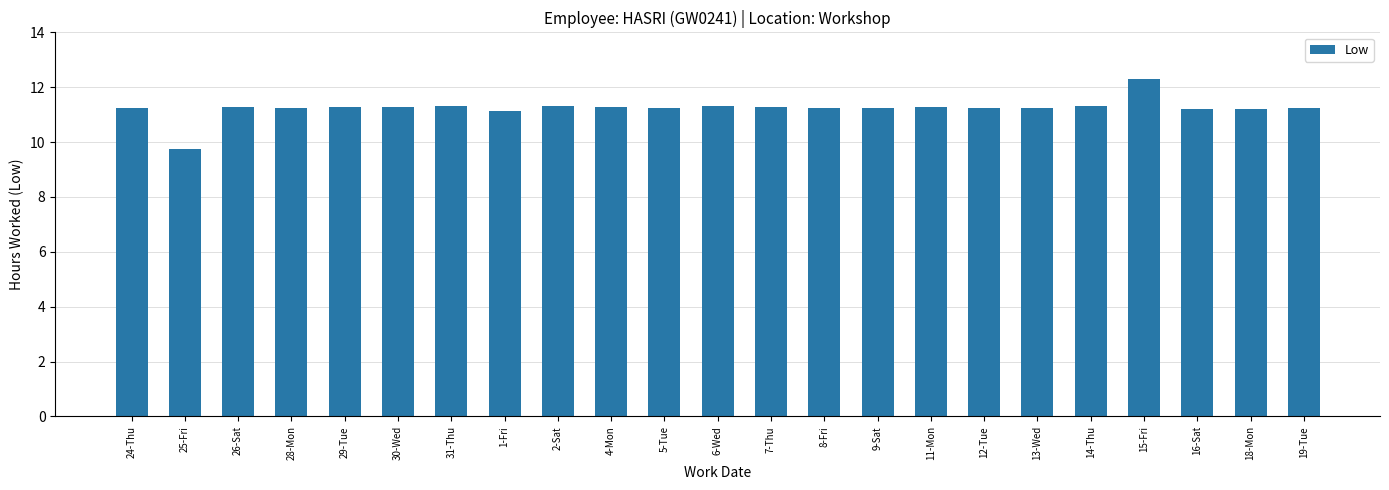

True or false: the data shows 11.3 at 6-Wed.

True